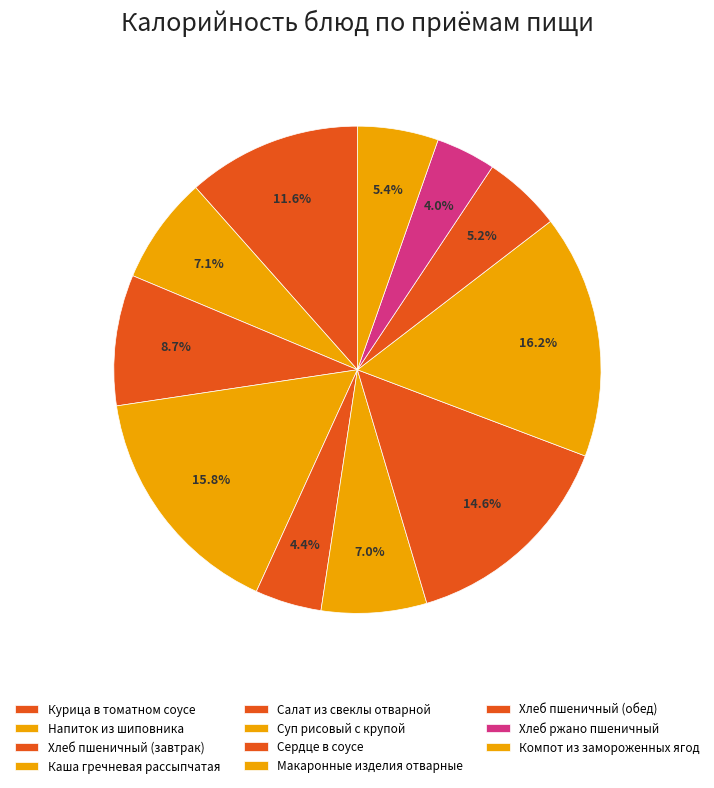

What percentage is the Суп рисовый с крупой slice, to the nearest percent?

7%